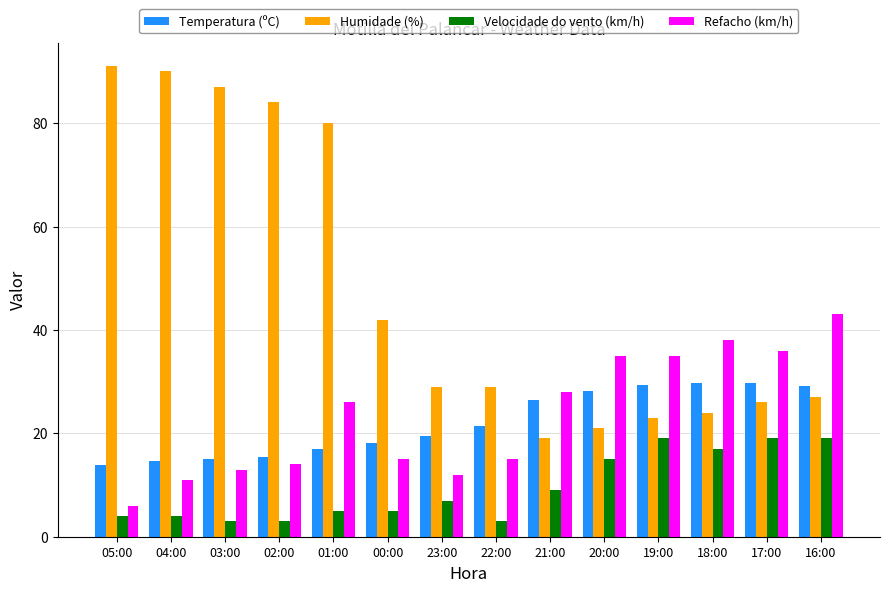

What is the average value of the Refacho (km/h) series?

23.4